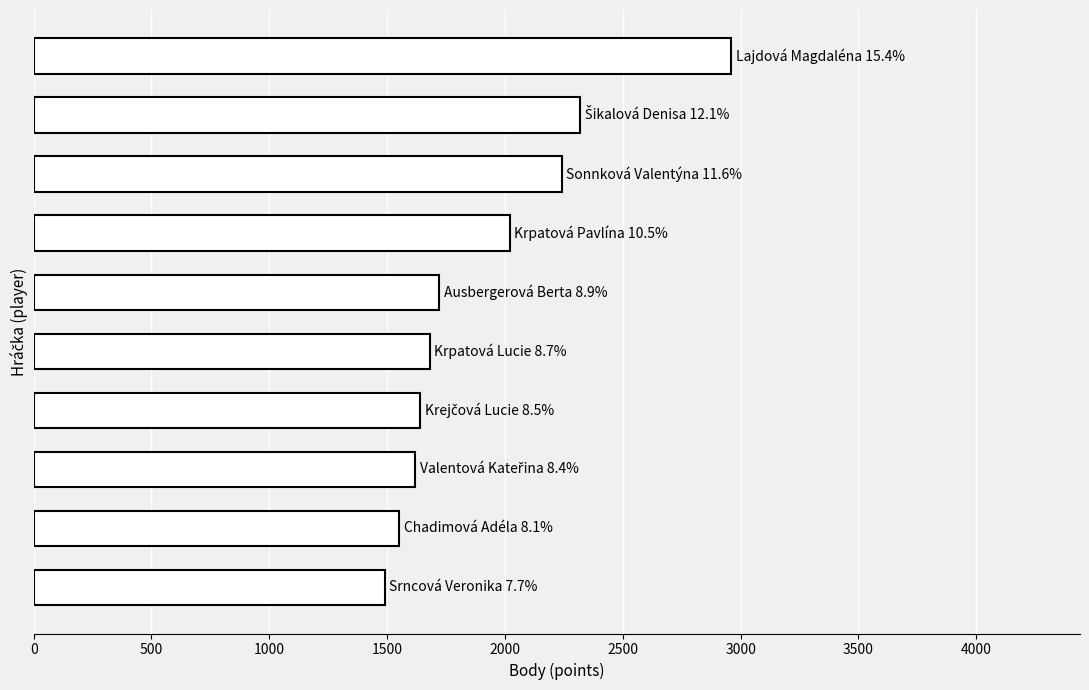

How many data points are less than 1720?

5